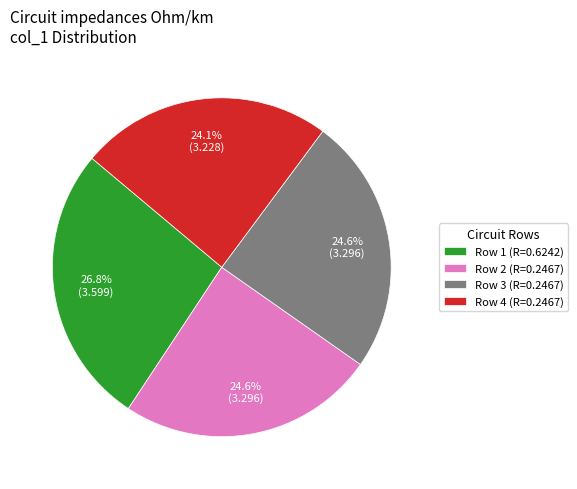

Count the number of slices in the pie.

4